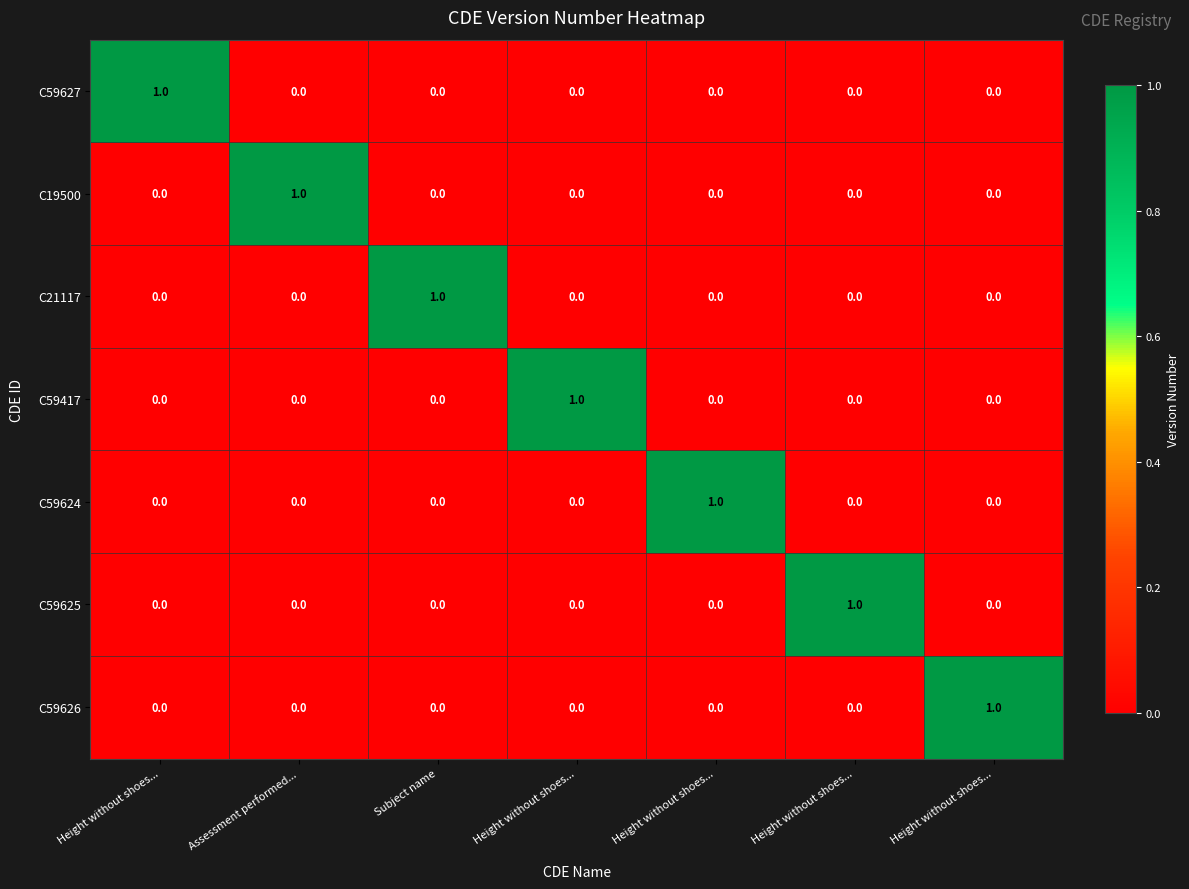

Reading left to right, what are all the values shown in this chart?

C59627: Height without shoes...=1	Assessment performed...=0	Subject name=0	Height without shoes...=0	Height without shoes...=0	Height without shoes...=0	Height without shoes...=0
C19500: Height without shoes...=0	Assessment performed...=1	Subject name=0	Height without shoes...=0	Height without shoes...=0	Height without shoes...=0	Height without shoes...=0
C21117: Height without shoes...=0	Assessment performed...=0	Subject name=1	Height without shoes...=0	Height without shoes...=0	Height without shoes...=0	Height without shoes...=0
C59417: Height without shoes...=0	Assessment performed...=0	Subject name=0	Height without shoes...=1	Height without shoes...=0	Height without shoes...=0	Height without shoes...=0
C59624: Height without shoes...=0	Assessment performed...=0	Subject name=0	Height without shoes...=0	Height without shoes...=1	Height without shoes...=0	Height without shoes...=0
C59625: Height without shoes...=0	Assessment performed...=0	Subject name=0	Height without shoes...=0	Height without shoes...=0	Height without shoes...=1	Height without shoes...=0
C59626: Height without shoes...=0	Assessment performed...=0	Subject name=0	Height without shoes...=0	Height without shoes...=0	Height without shoes...=0	Height without shoes...=1